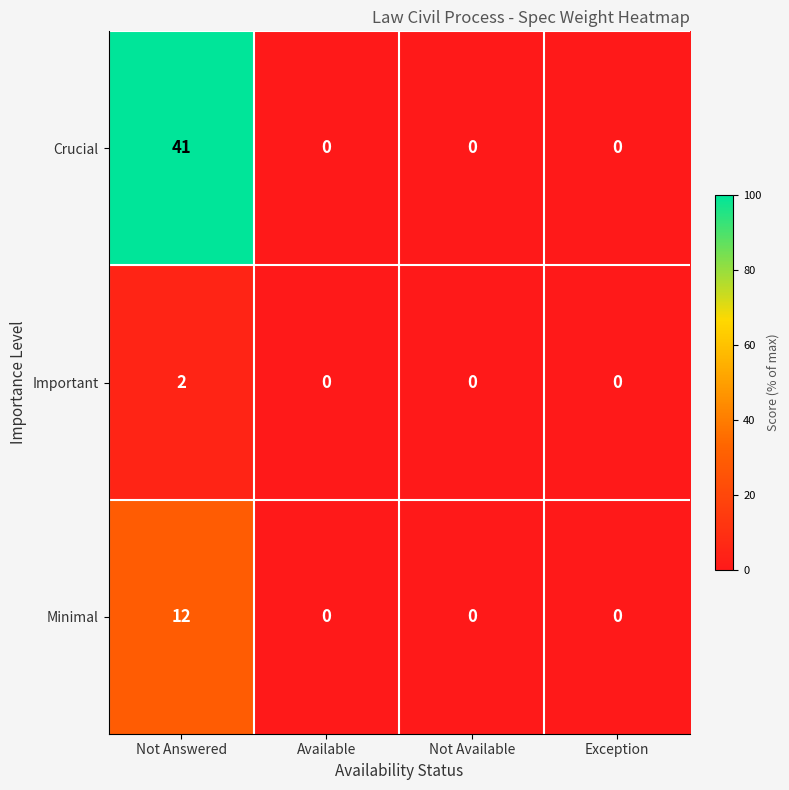

At which category is the sum across all series the highest?

Not Answered